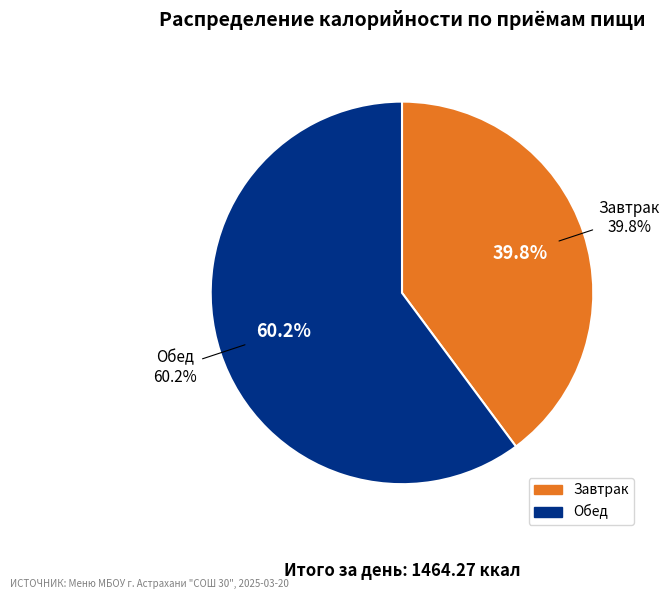

What is the change in value from Завтрак to Обед?

+297.5